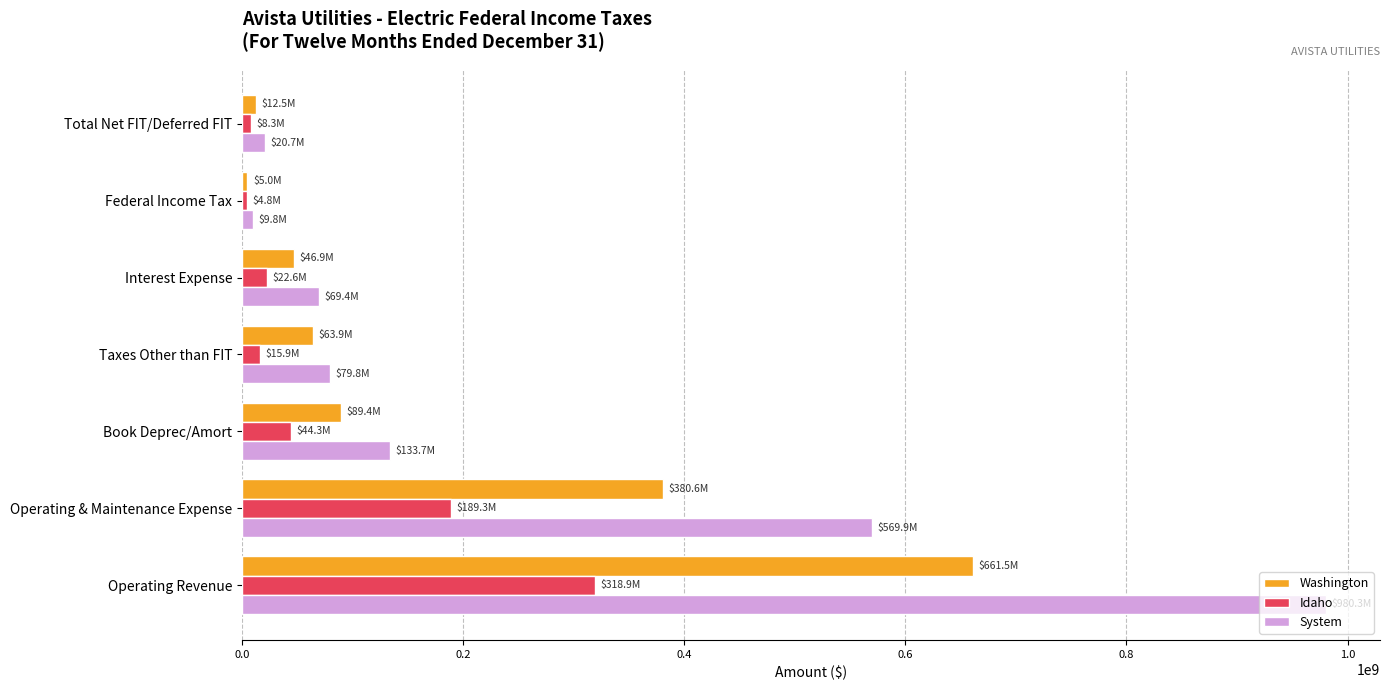

At Operating & Maintenance Expense, list the series in order from largest to smallest.

System, Washington, Idaho